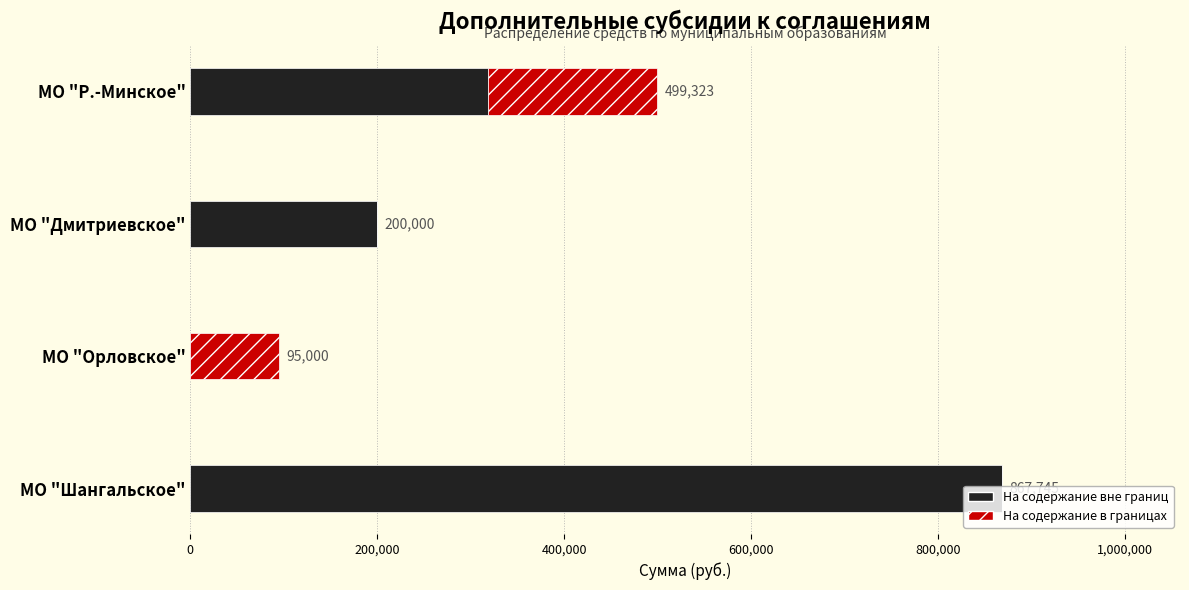

What is the maximum value for На содержание вне границ?

867745